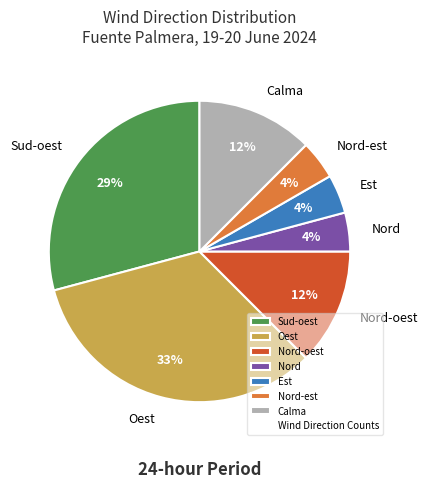

The Sud-oest slice represents 29% of the pie. True or false?

True